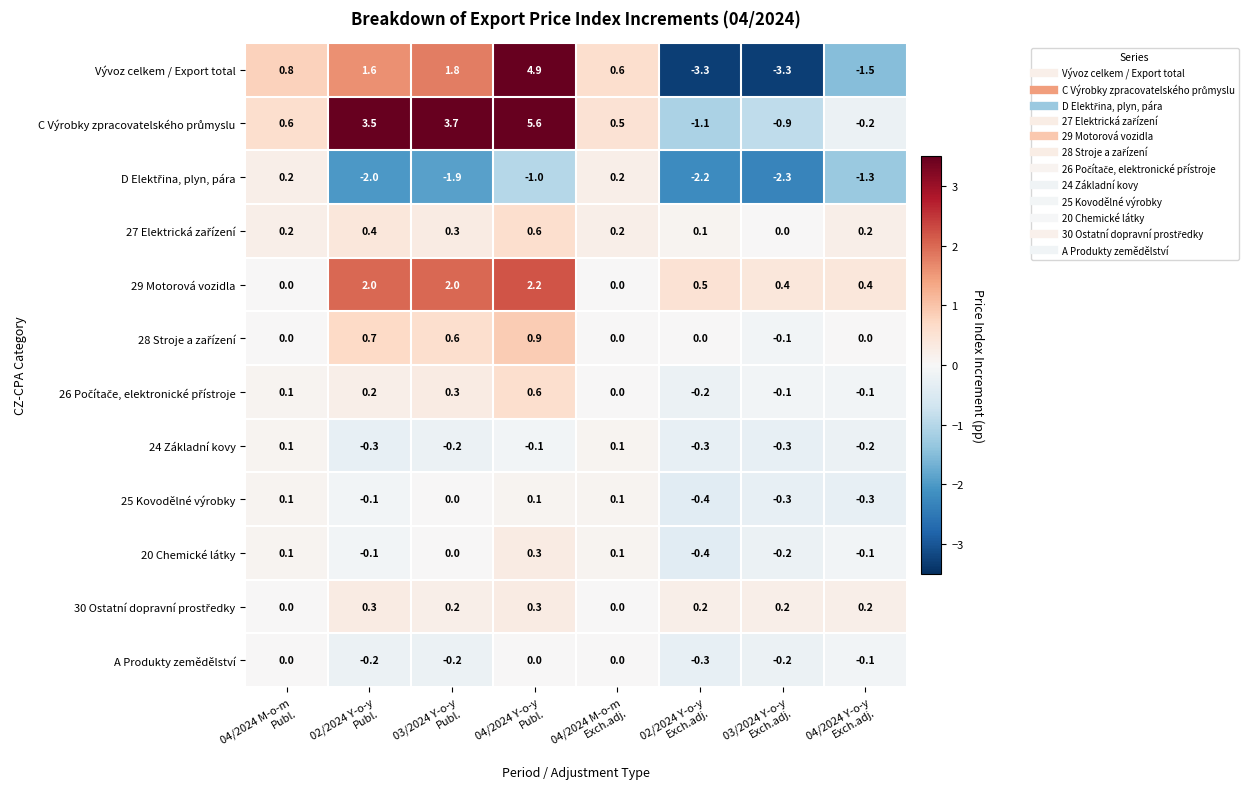

Count the number of data series in this chart.

12